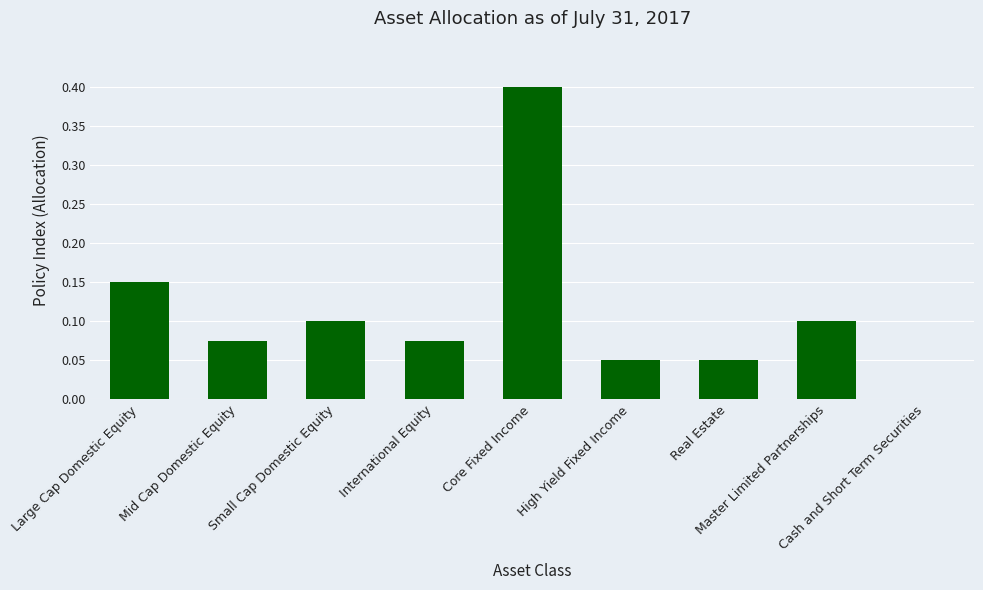

What is the sum of all values?

1.0